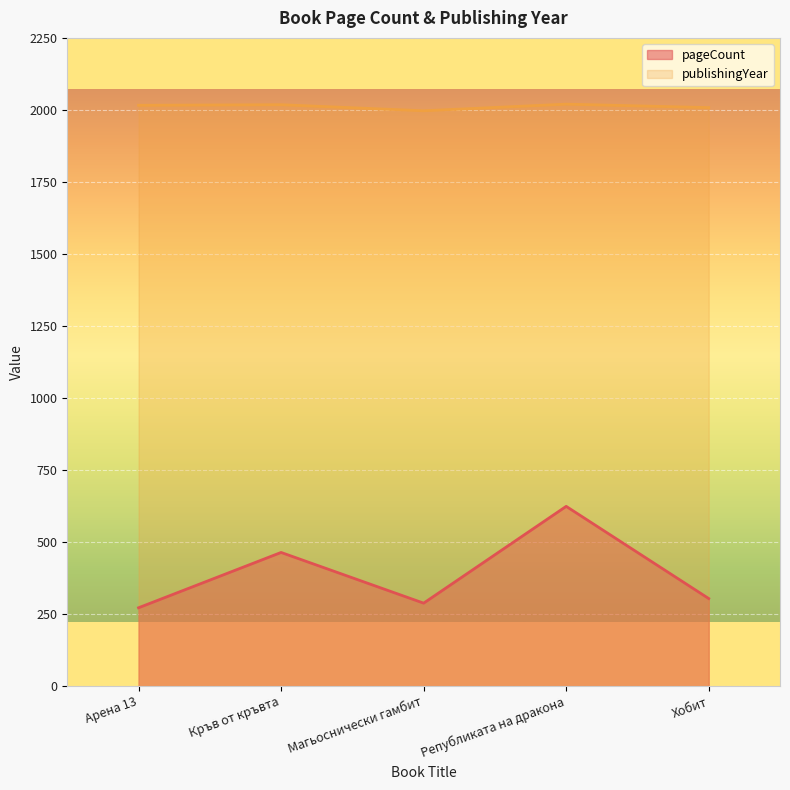

At which label is publishingYear closest to 2008?

Хобит